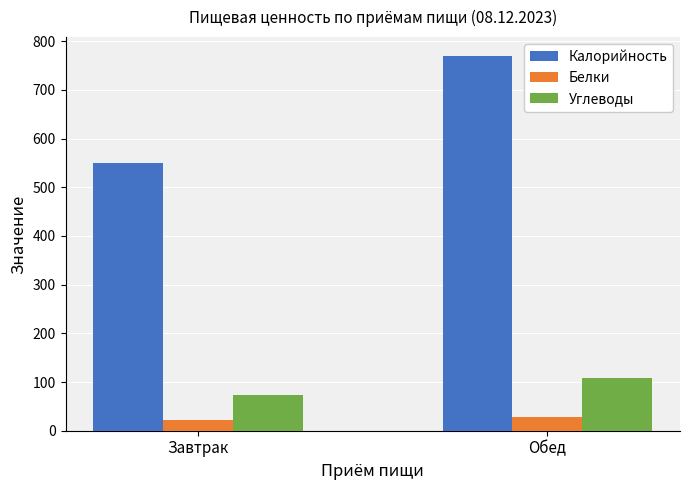

Which series has the largest total across all categories?

Калорийность